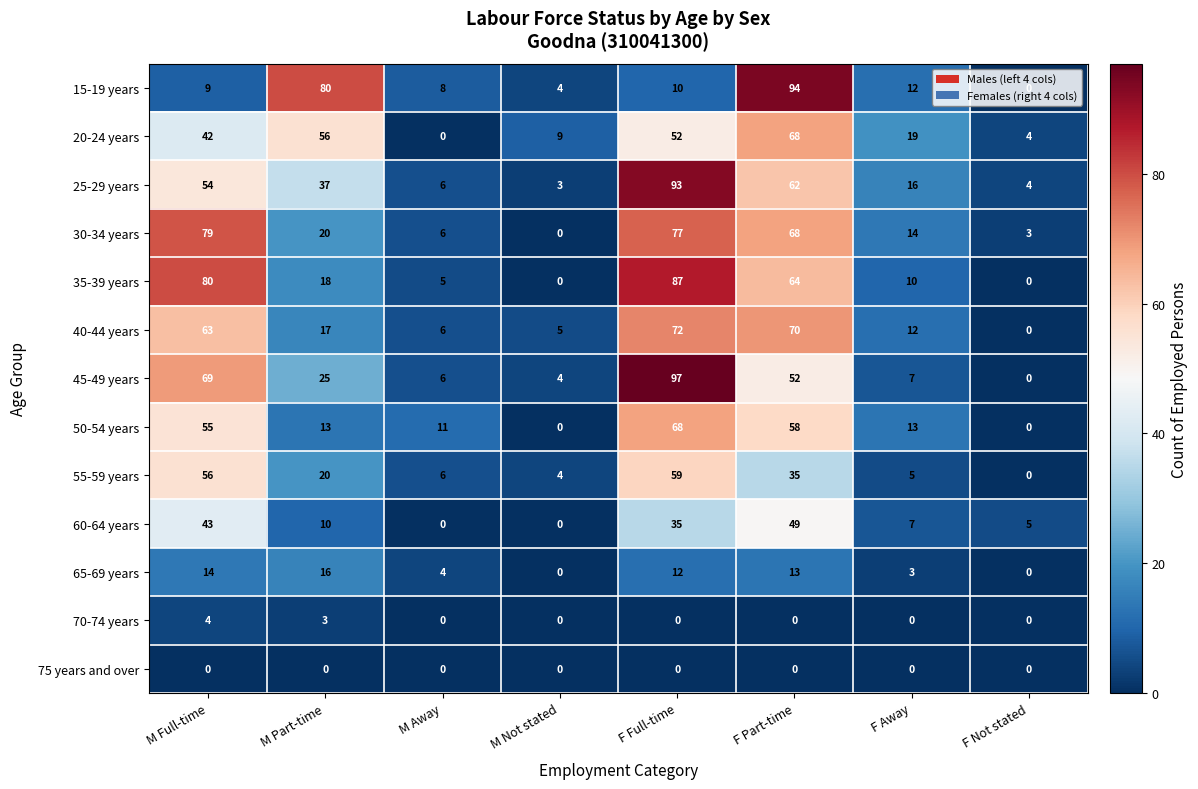

The value of 50-54 years at M Part-time is 13. True or false?

True